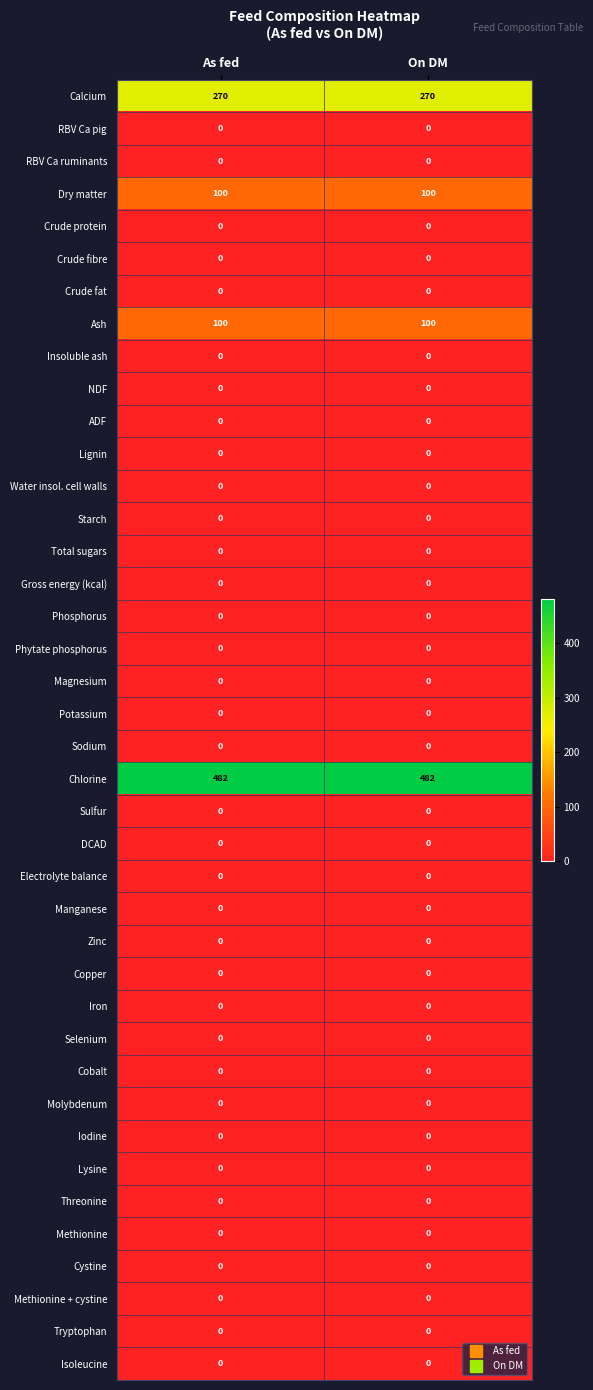

The value of Iodine at On DM is 0. True or false?

True